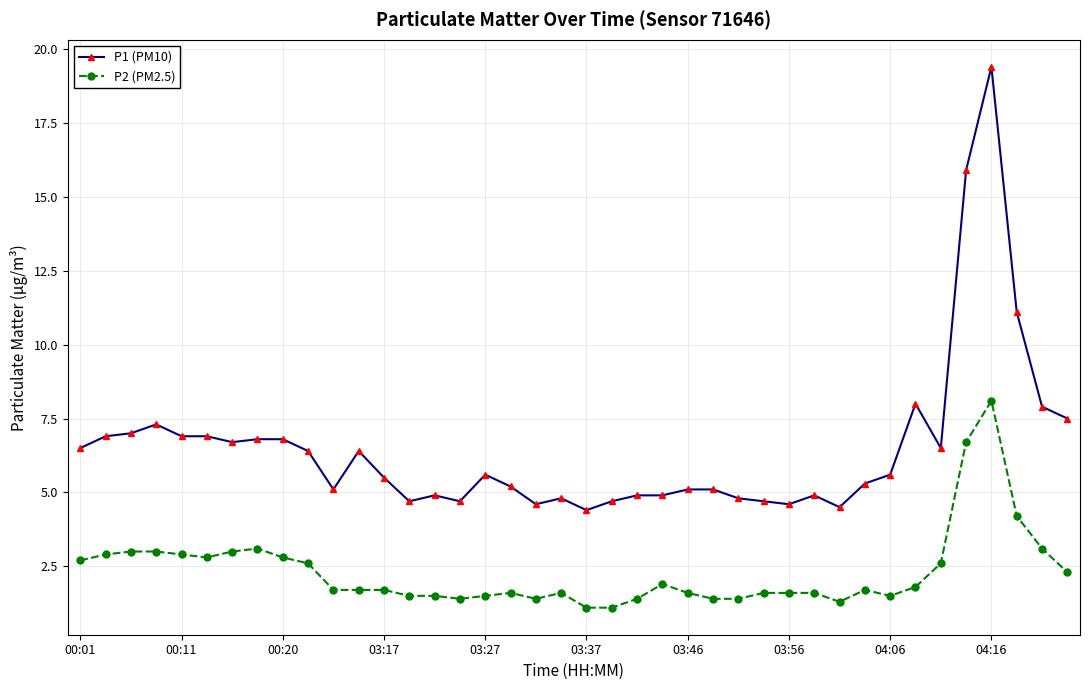

Which series has the widest spread of values?

P1 (PM10)